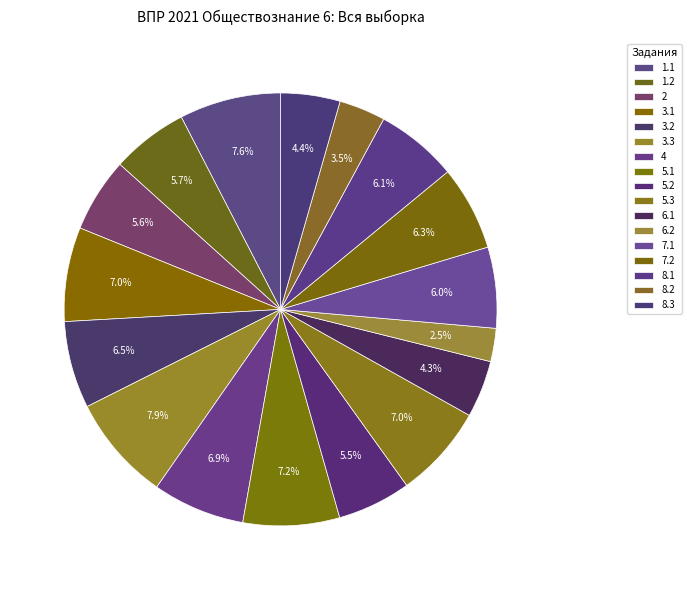

To the nearest percent, what is the difference between the largest and smallest slice percentages?

5%